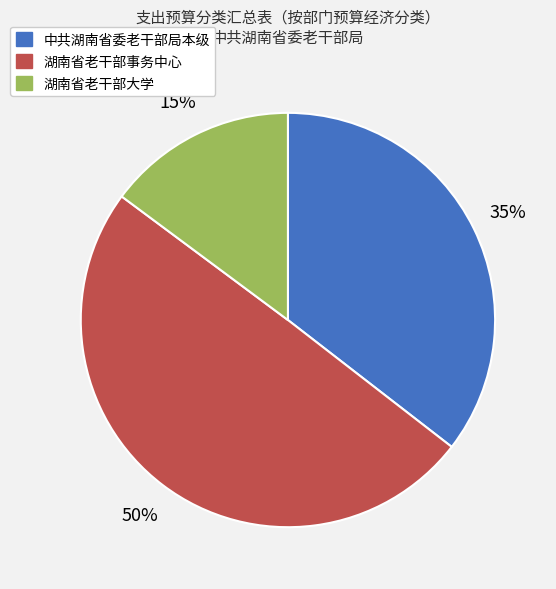

To the nearest percent, what is the combined percentage of 湖南省老干部事务中心 and 湖南省老干部大学?

65%